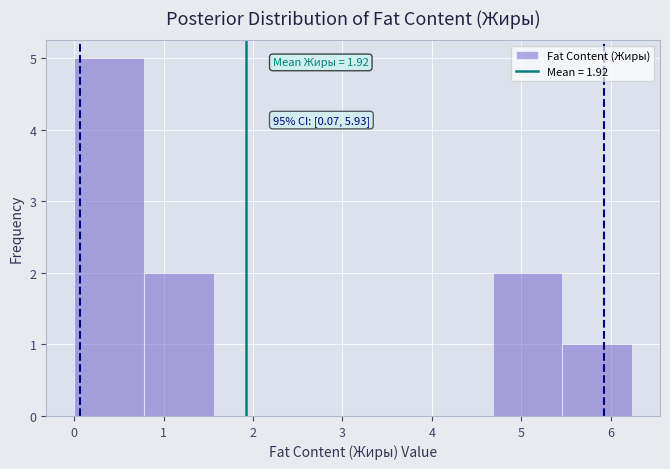

Over which range of the x-axis is the bar tallest?

0.00 to 0.78